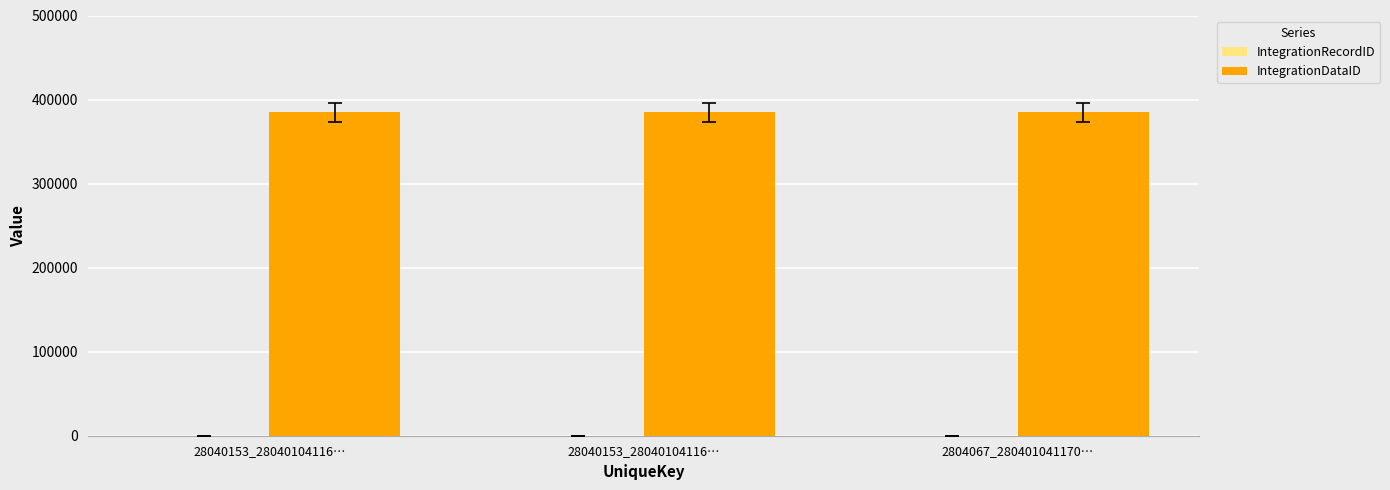

Reading left to right, transcribe all the data shown in this chart.

IntegrationRecordID: 28040153_28040104116…=0	28040153_28040104116…=0	2804067_280401041170…=0
IntegrationDataID: 28040153_28040104116…=384644	28040153_28040104116…=384644	2804067_280401041170…=384644